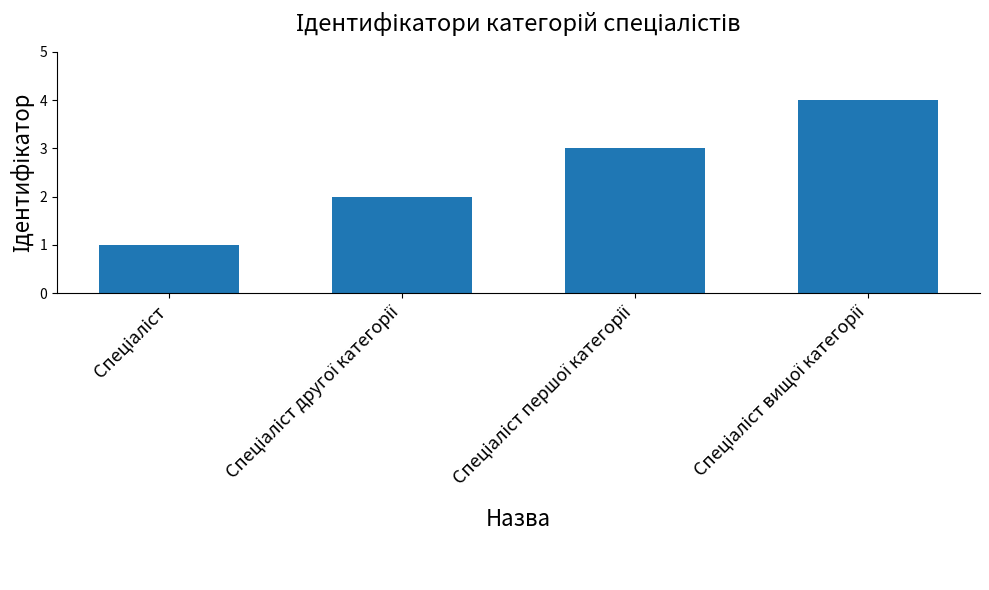

What is the sum of all values?

10